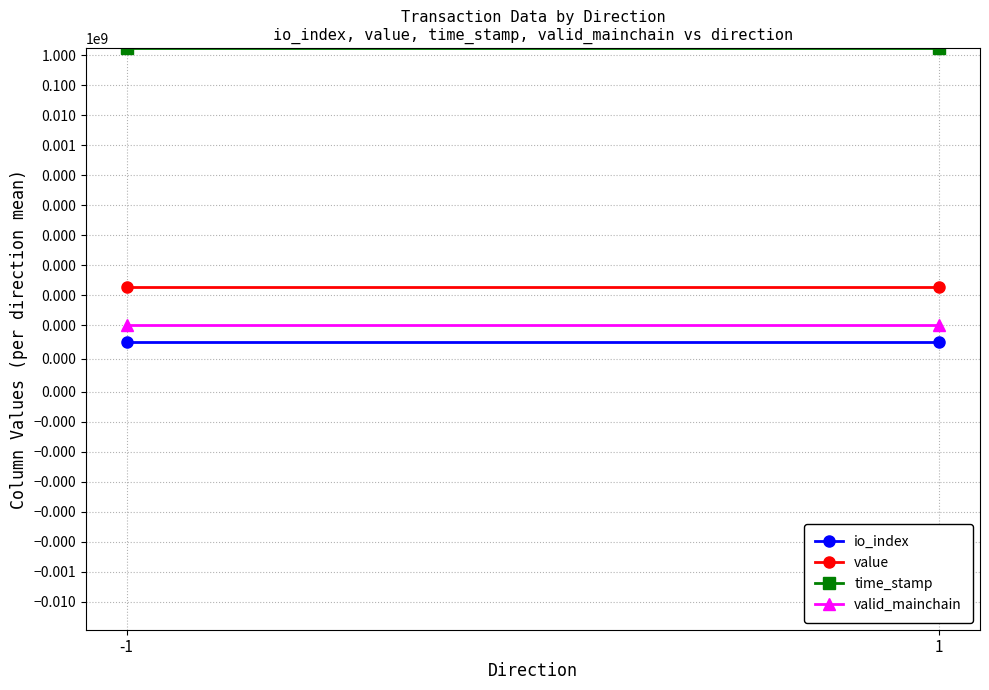

Count the time_stamp values in the range 1712636649 to 1712636946.

2